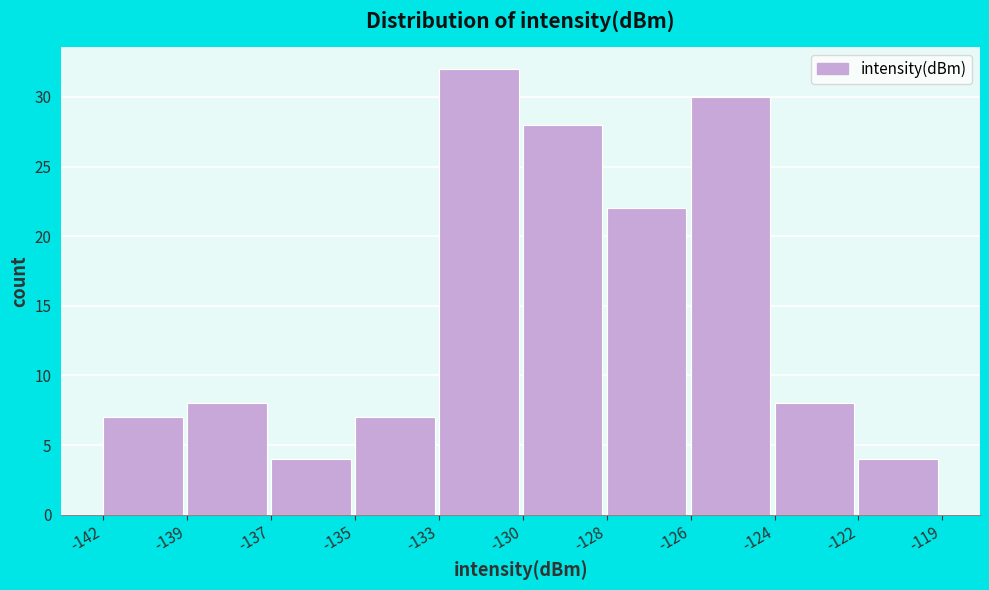

Reading right to left, what are all the values shown in this chart?

-122=4	-124=8	-126=30	-128=22	-130=28	-133=32	-135=7	-137=4	-139=8	-142=7